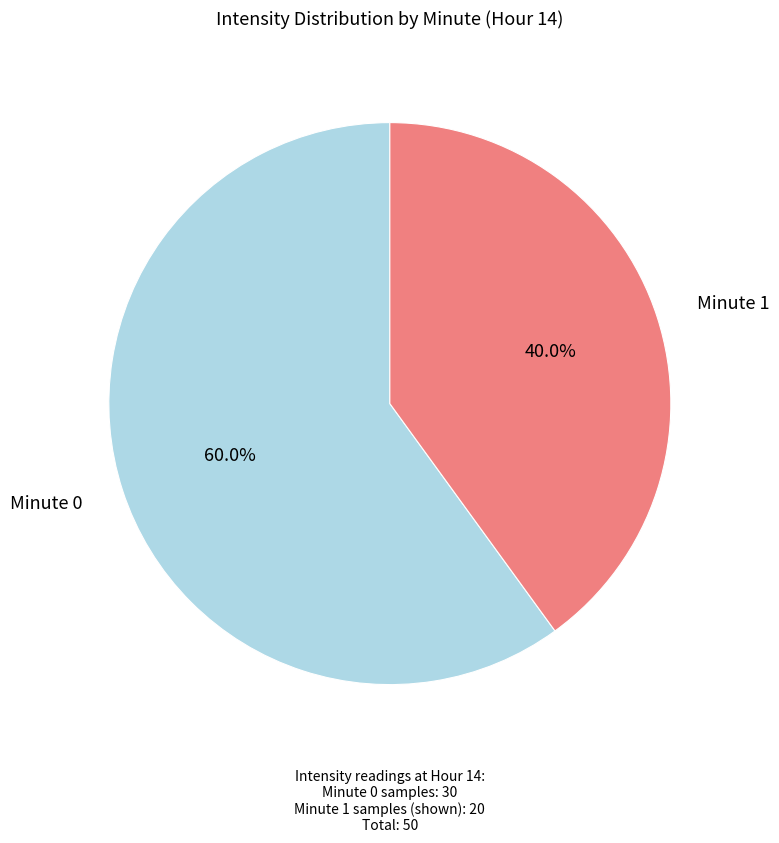

To the nearest percent, what is the average slice percentage?

50%